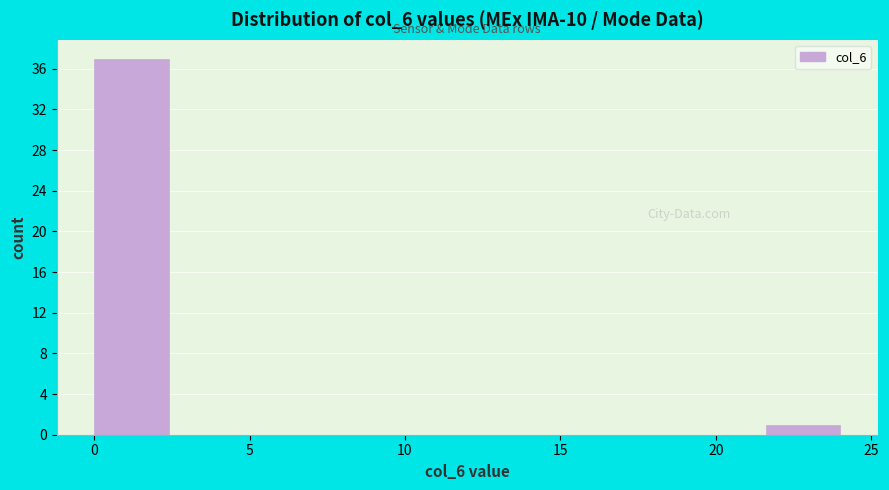

Reading left to right, list every bar in this chart as the range it spans on the x-axis followed by its height. Neither the bar edges nor the heights are printed on the chart, so give them approximately, as read against the axes.

0.0 to 2.4: 37
2.4 to 4.8: 0
4.8 to 7.2: 0
7.2 to 9.6: 0
9.6 to 12.0: 0
12.0 to 14.4: 0
14.4 to 16.8: 0
16.8 to 19.2: 0
19.2 to 21.6: 0
21.6 to 24.0: 1